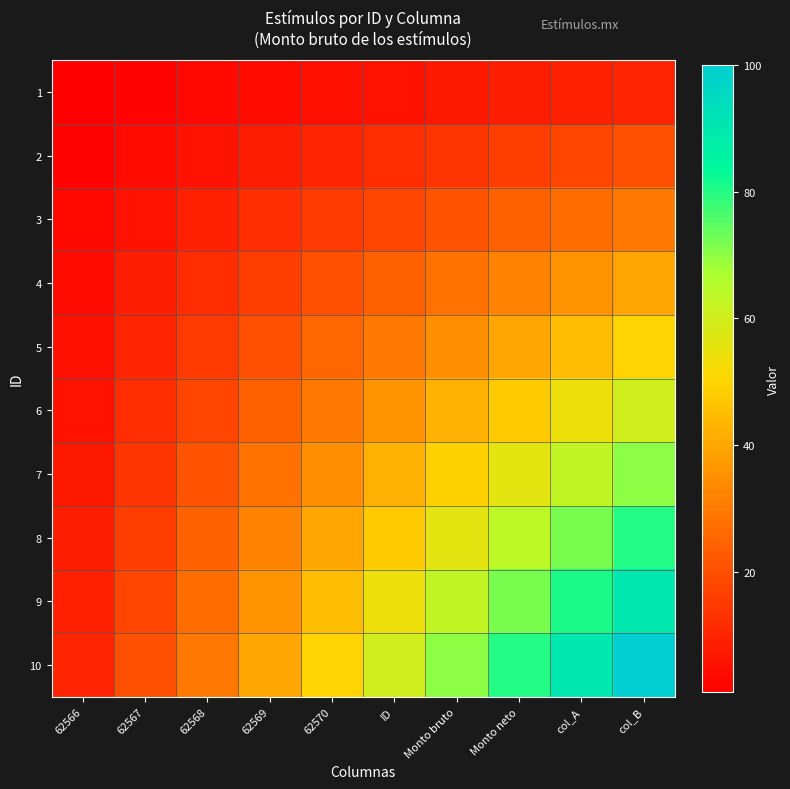

What is the total value across all series at 62567?

110